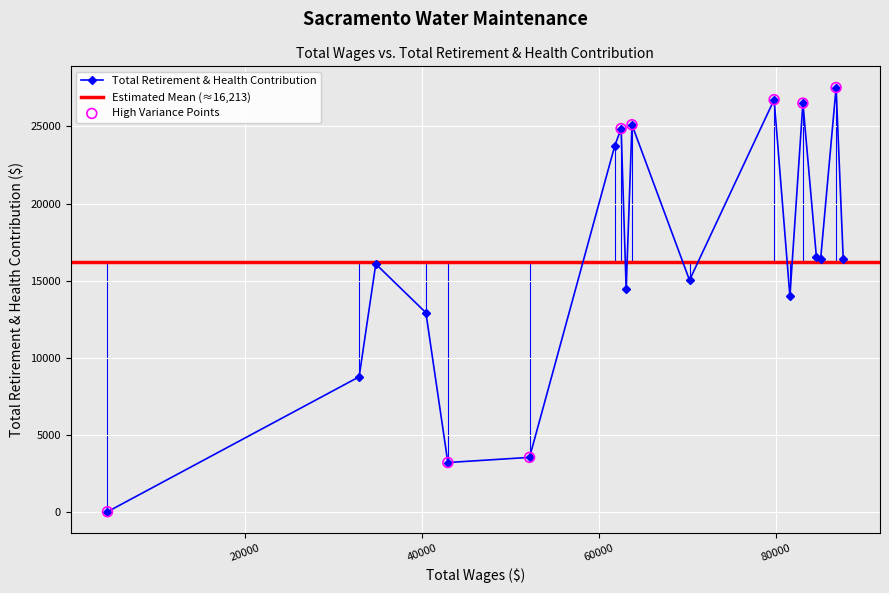

In Total Retirement & Health Contribution, how many points are lower than both neighbors (excluding endpoints)?

5